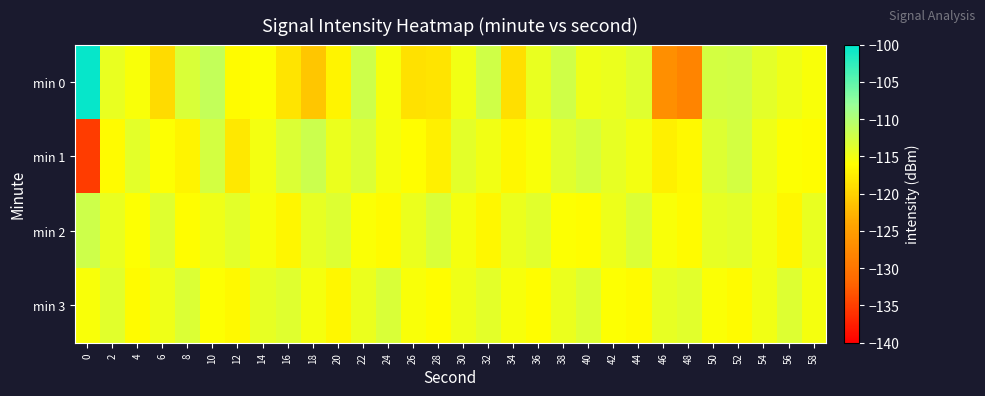

Which has a higher value, 58 or 46?

58